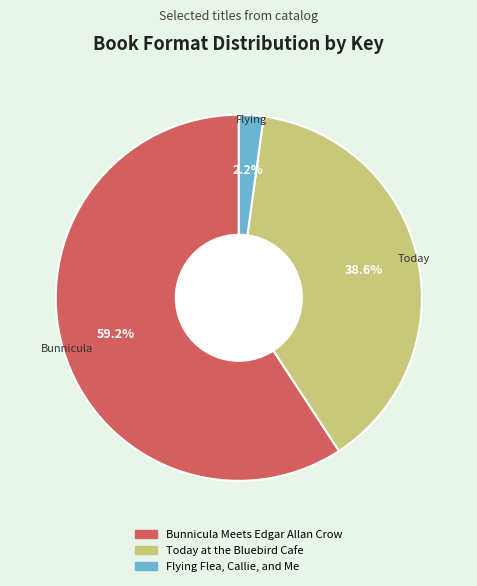

What portion of the pie excludes Today at the Bluebird Cafe?

61.4%